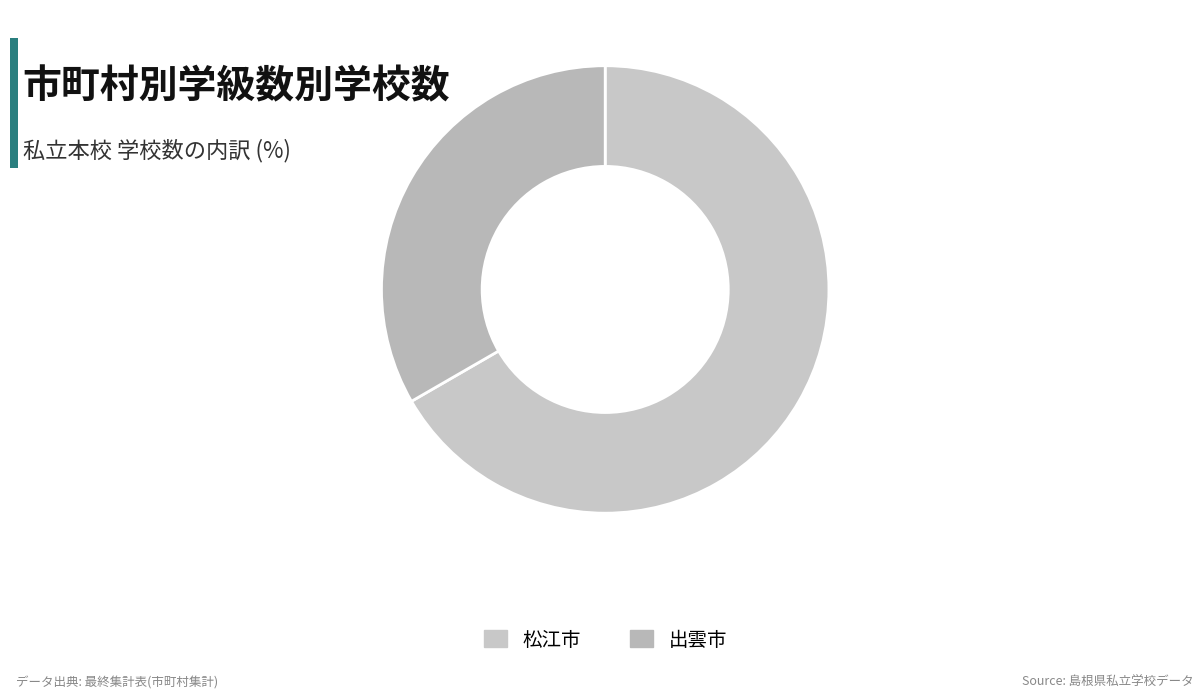

To the nearest percent, what percentage of the pie is 松江市?

67%